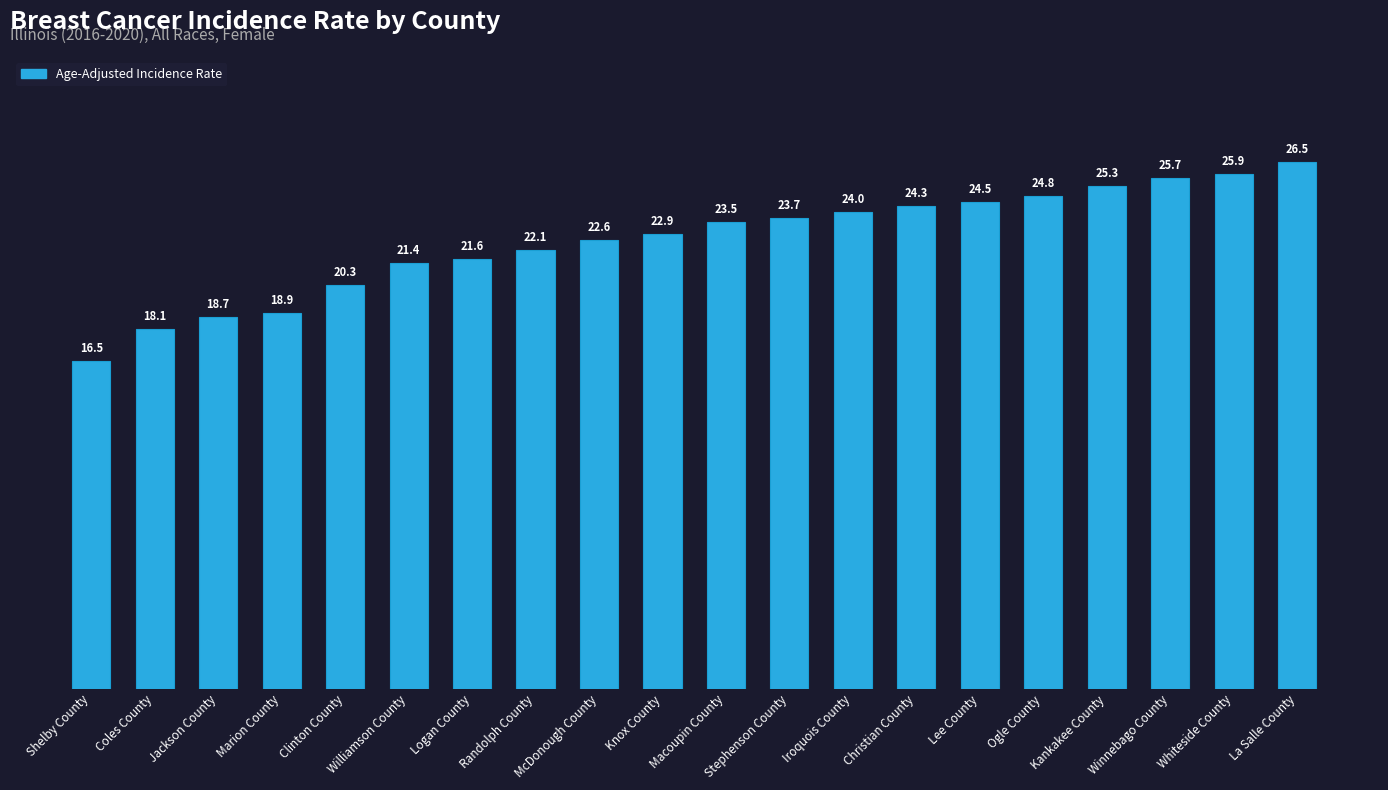

Reading right to left, what are all the values shown in this chart?

La Salle County=26.5	Whiteside County=25.9	Winnebago County=25.7	Kankakee County=25.3	Ogle County=24.8	Lee County=24.5	Christian County=24.3	Iroquois County=24.0	Stephenson County=23.7	Macoupin County=23.5	Knox County=22.9	McDonough County=22.6	Randolph County=22.1	Logan County=21.6	Williamson County=21.4	Clinton County=20.3	Marion County=18.9	Jackson County=18.7	Coles County=18.1	Shelby County=16.5